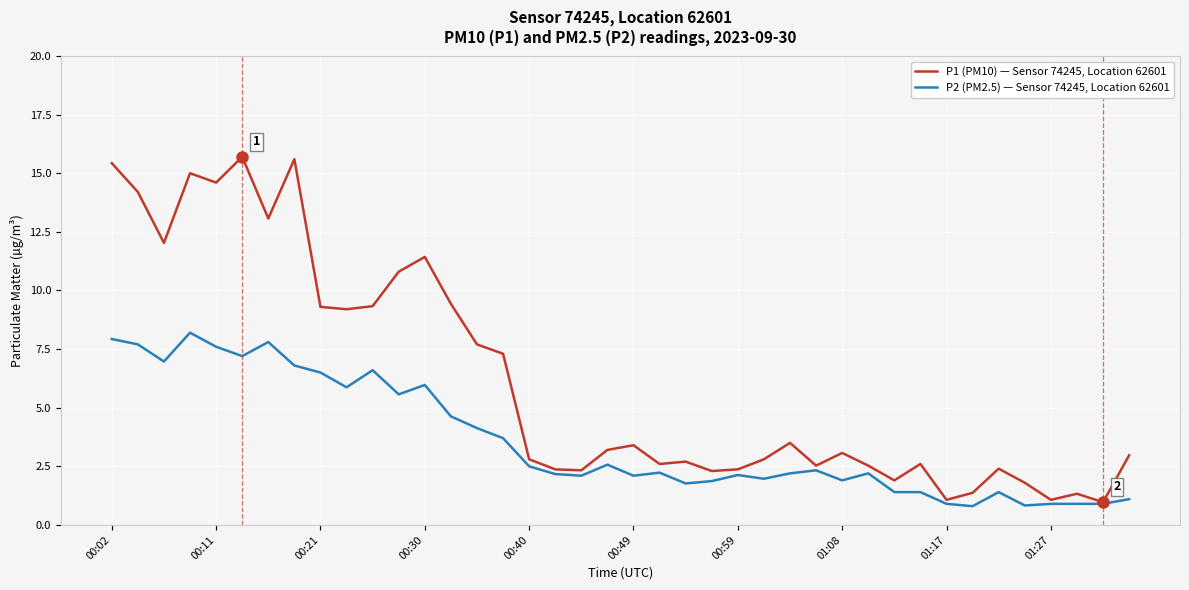

How many lines are shown in the chart?

2